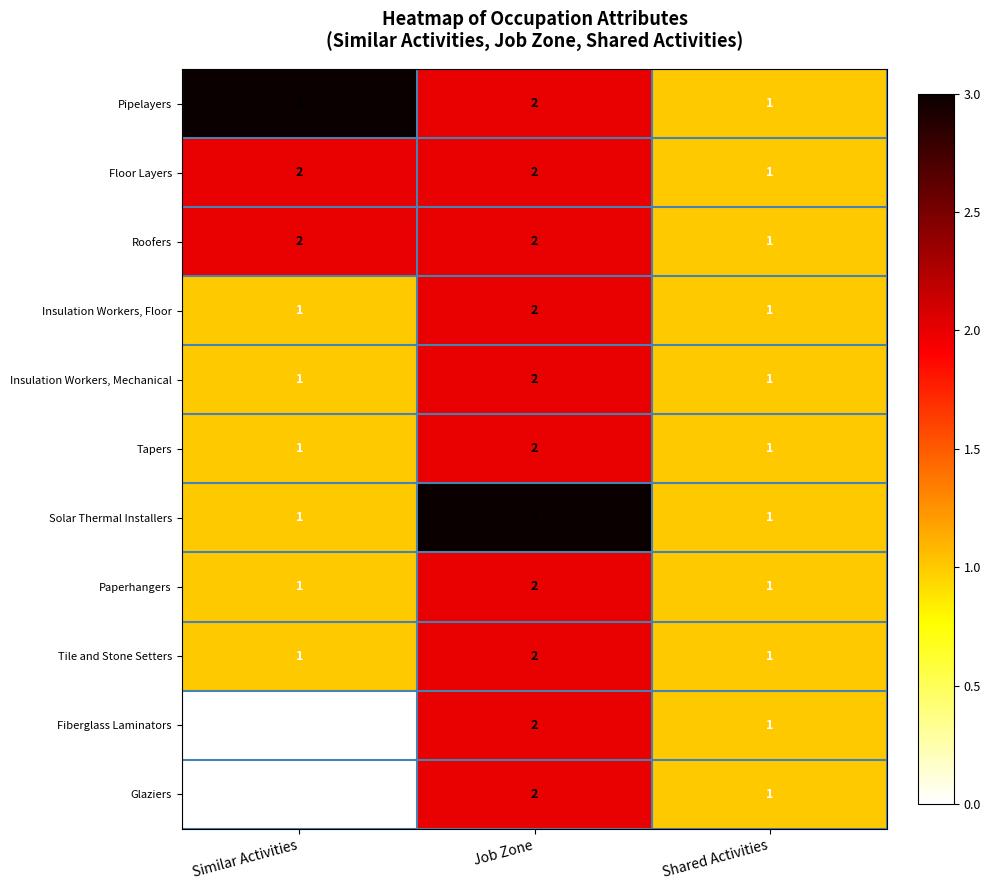

The value of Roofers at Similar Activities is 2. True or false?

True